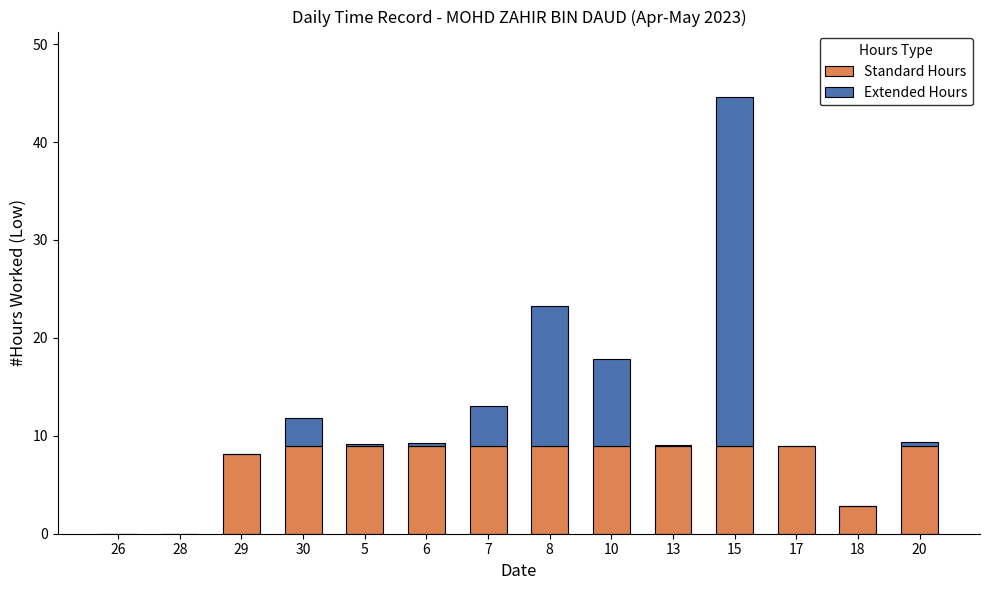

What are all the series names shown in the legend?

Standard Hours, Extended Hours